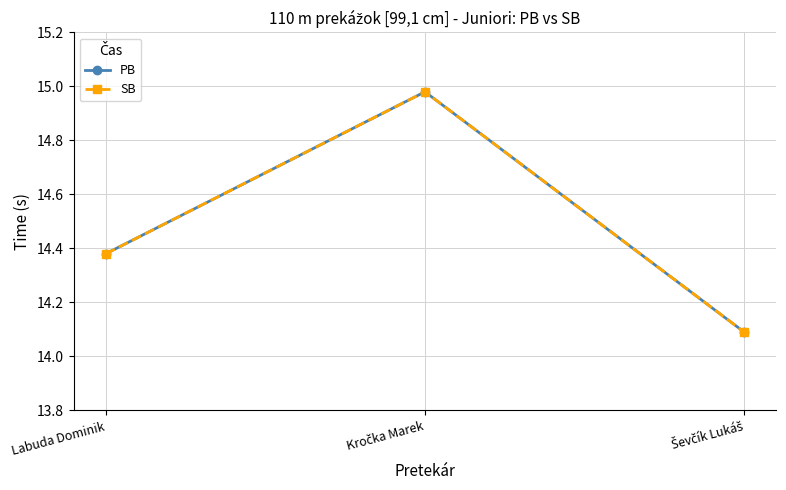

What is the difference between the PB values at Kročka Marek and Labuda Dominik?

0.6